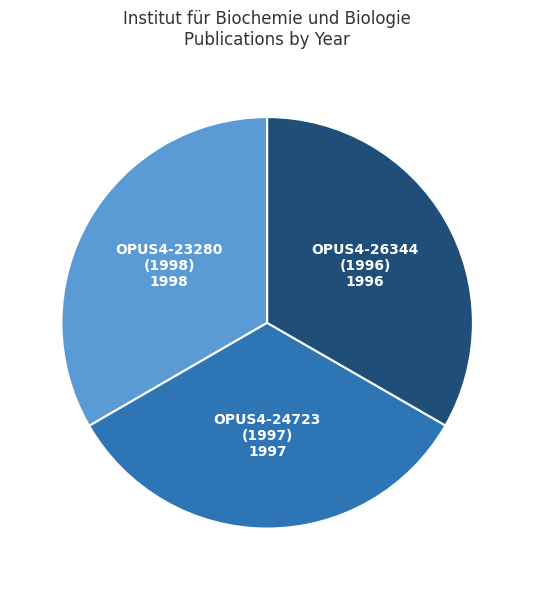

The OPUS4-24723 (1997) slice represents 42% of the pie. True or false?

False